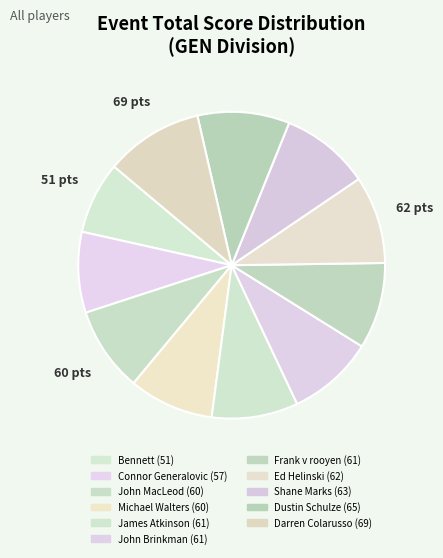

How many segments does this pie chart have?

11